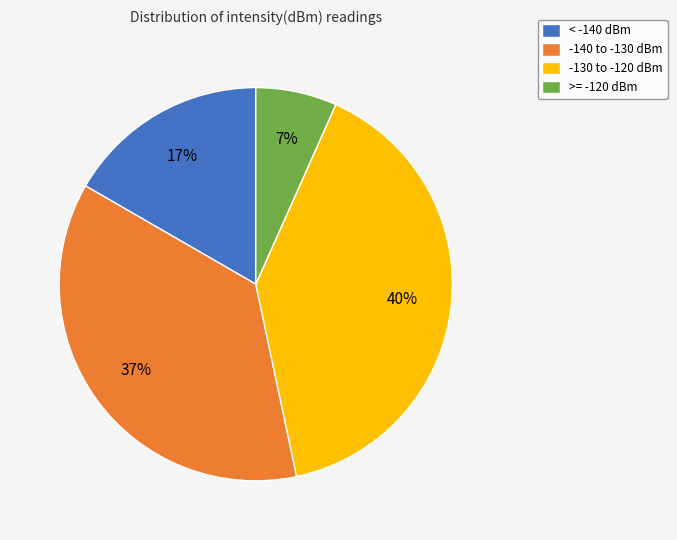

What is the ratio of the value at -140 to -130 dBm to the value at -130 to -120 dBm?

0.9